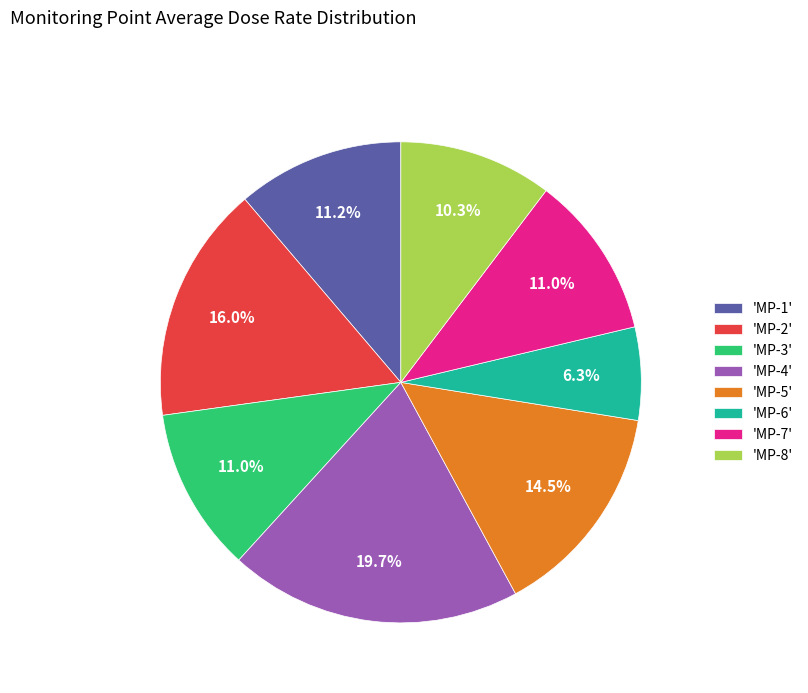

Which has a higher value, 'MP-3' or 'MP-8'?

'MP-3'